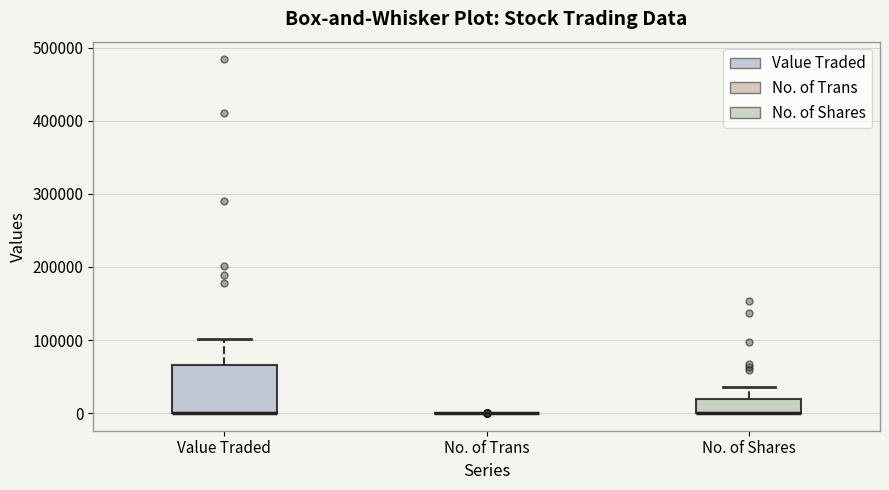

Reading left to right, transcribe this box plot: for each box, give where its median line is, the range the box spans, and where its two whiskers end, as read against the y-axis. The values are not printed on the chart, so give them approximately, as read against the axis.

Value Traded: median 0 (drawn on the box's lower edge), box 0 to 70000, whiskers 0 to 100000
No. of Trans: box collapsed to a line at 0, whiskers 0 to 0
No. of Shares: median 0 (drawn on the box's lower edge), box 0 to 20000, whiskers 0 to 40000